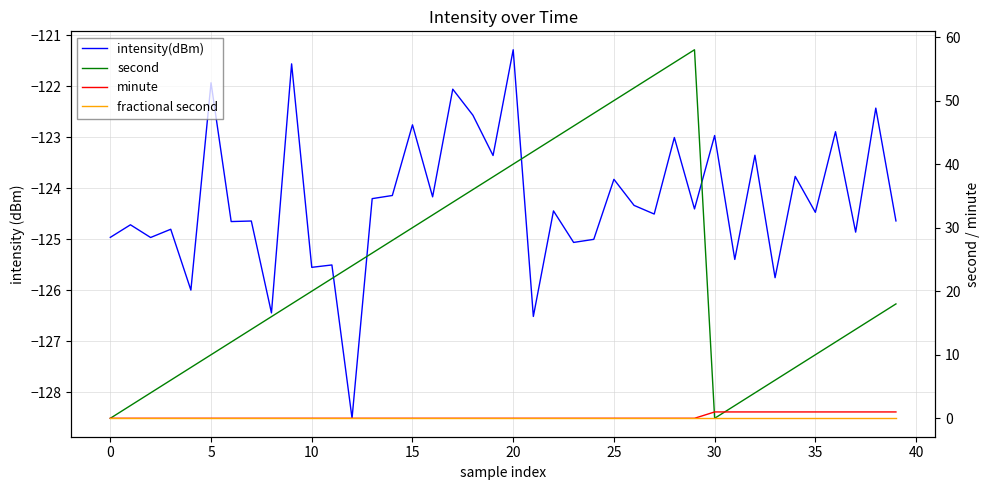

Rank the series at 23 from lowest to highest value.

intensity(dBm), minute, fractional second, second